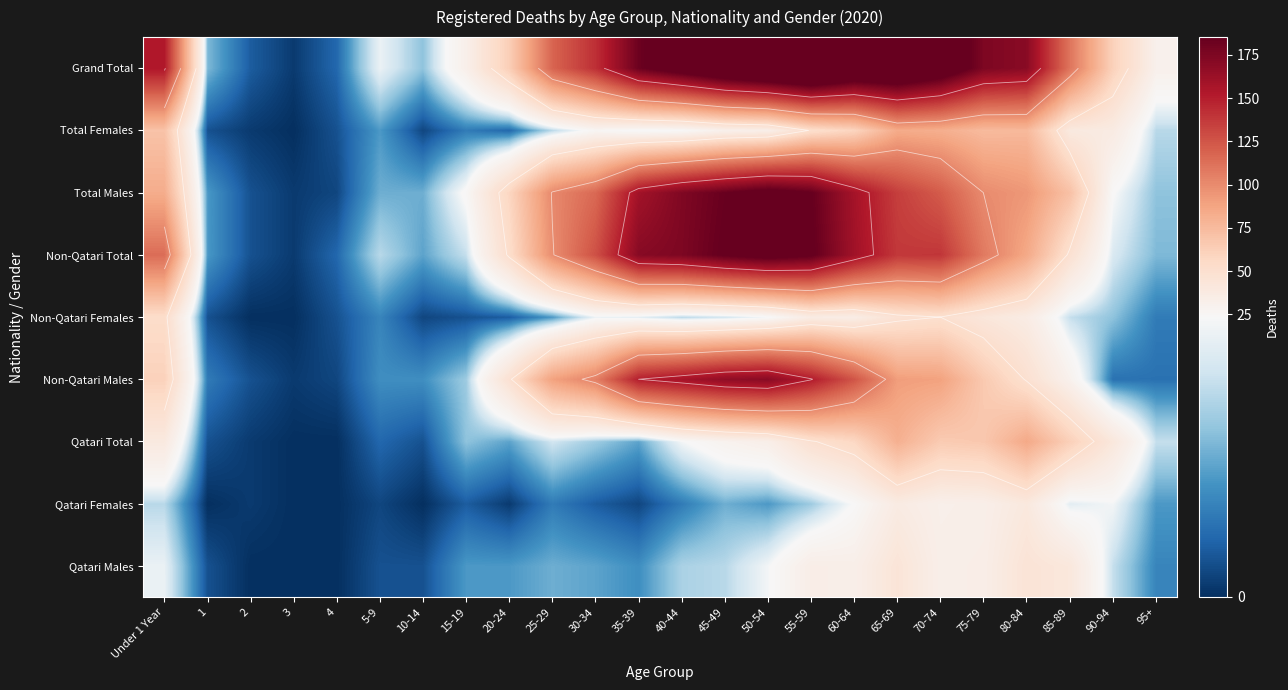

Which category has the lowest value across all series?

2